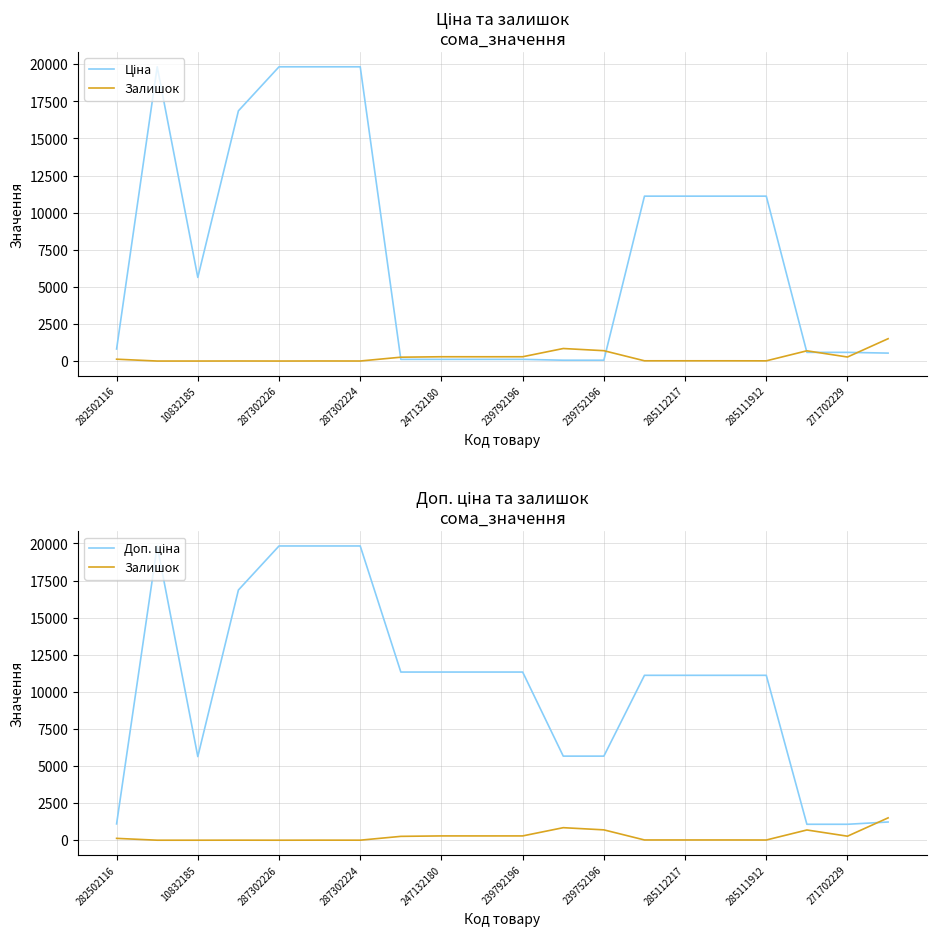

True or false: Ціна and Доп. ціна cross at least once.

False